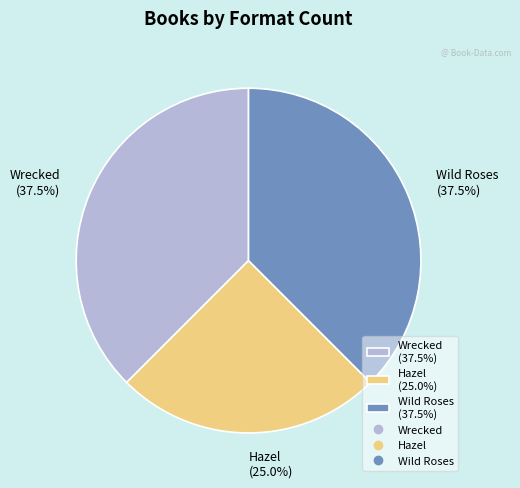

Approximately how many times larger is the value at Wrecked (37.5%) compared to Wild Roses (37.5%)?

1.0